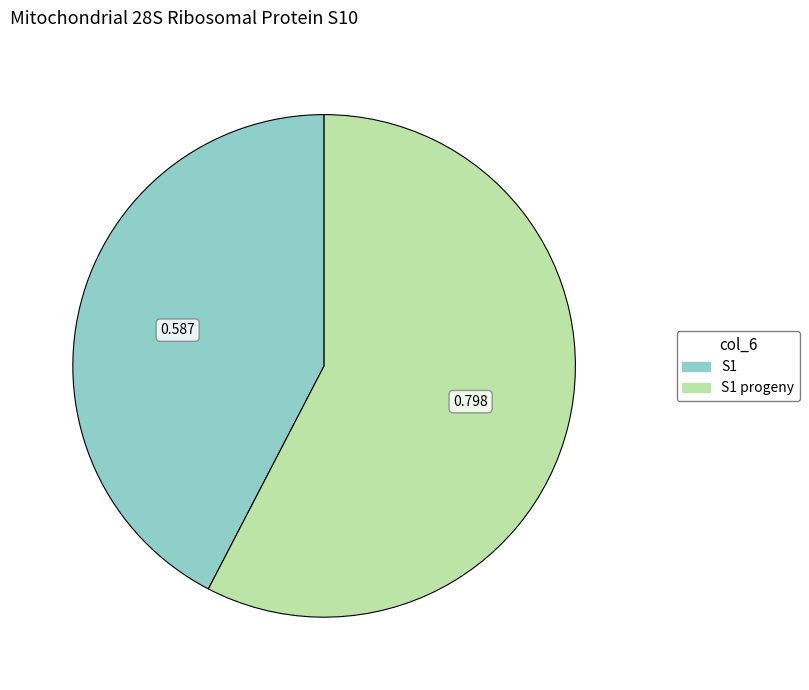

Do S1 progeny and S1 together represent more than half of the pie?

Yes